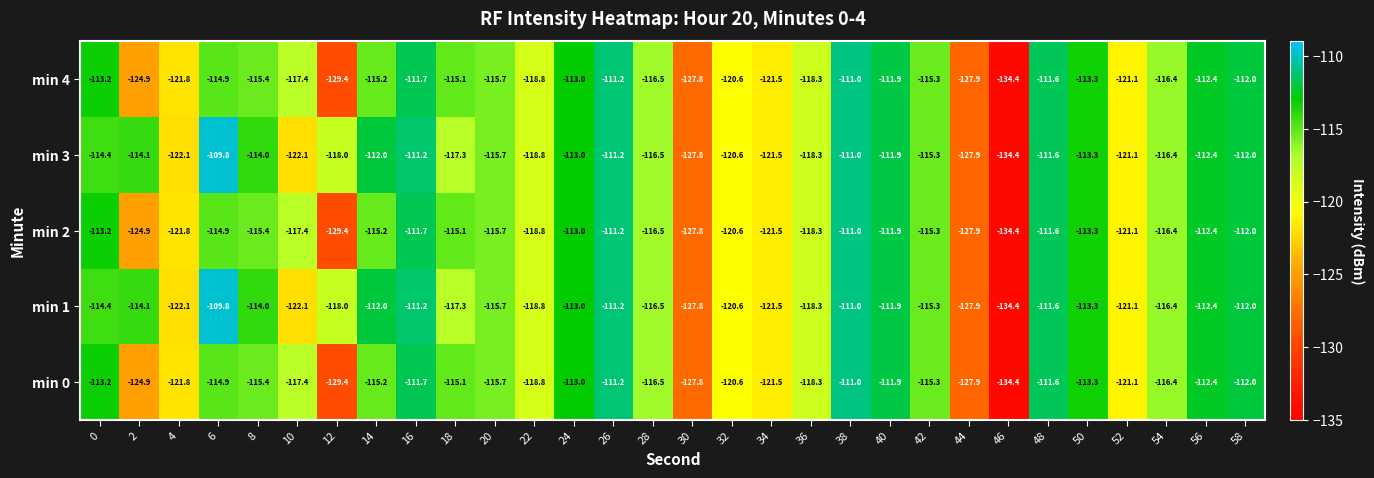

List the labels in order of min 0 value, smallest first.

46, 12, 44, 30, 2, 4, 34, 52, 32, 22, 36, 10, 28, 54, 20, 8, 42, 14, 18, 6, 50, 0, 24, 56, 58, 40, 16, 48, 26, 38